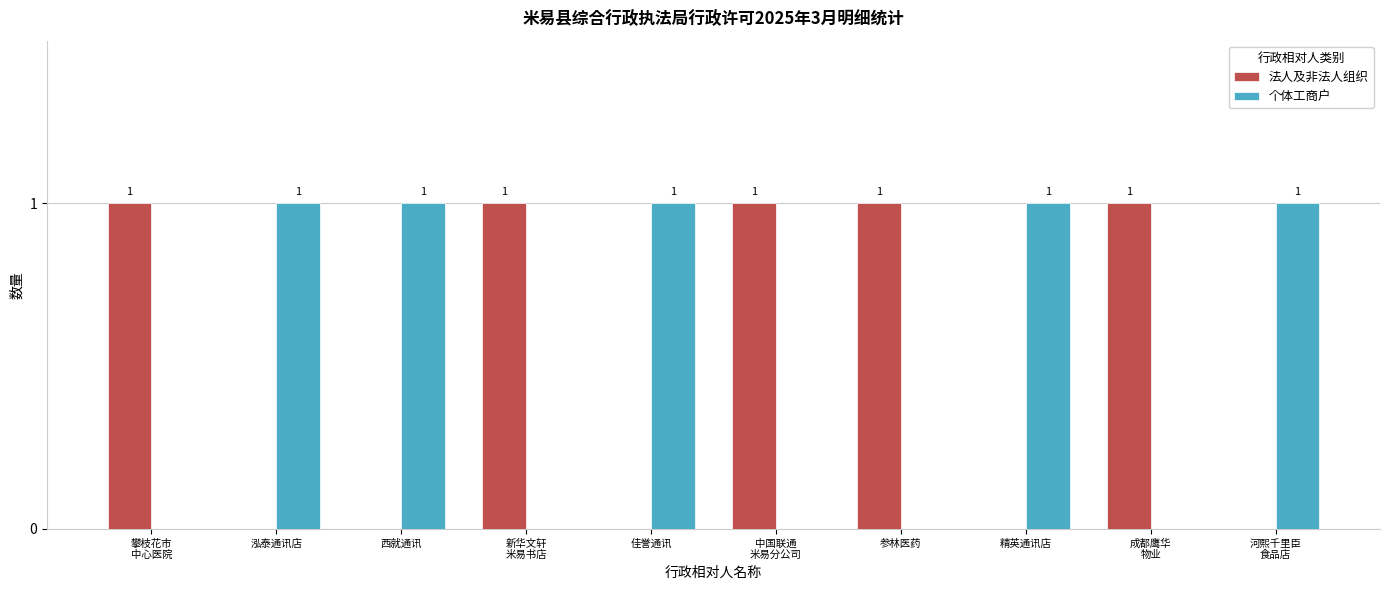

What is the sum of all 法人及非法人组织 values?

5